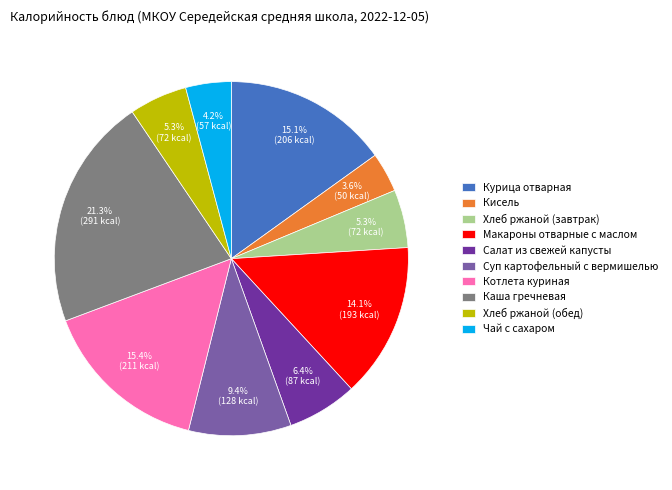

What percentage is NOT represented by Салат из свежей капусты?

93.6%